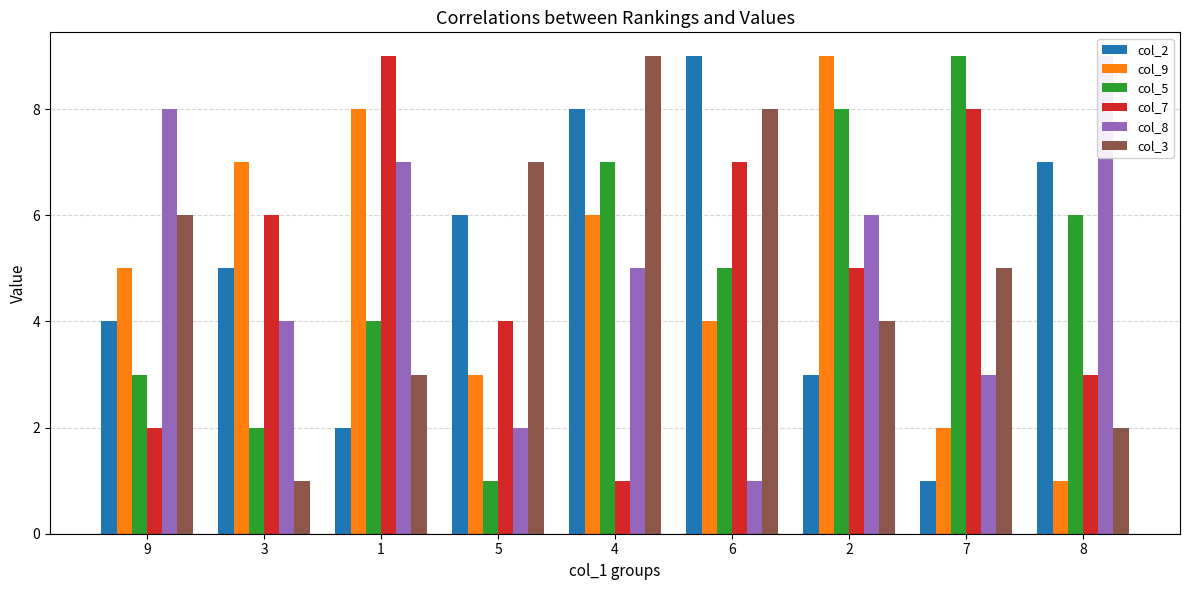

How many categories are shown in the chart?

9